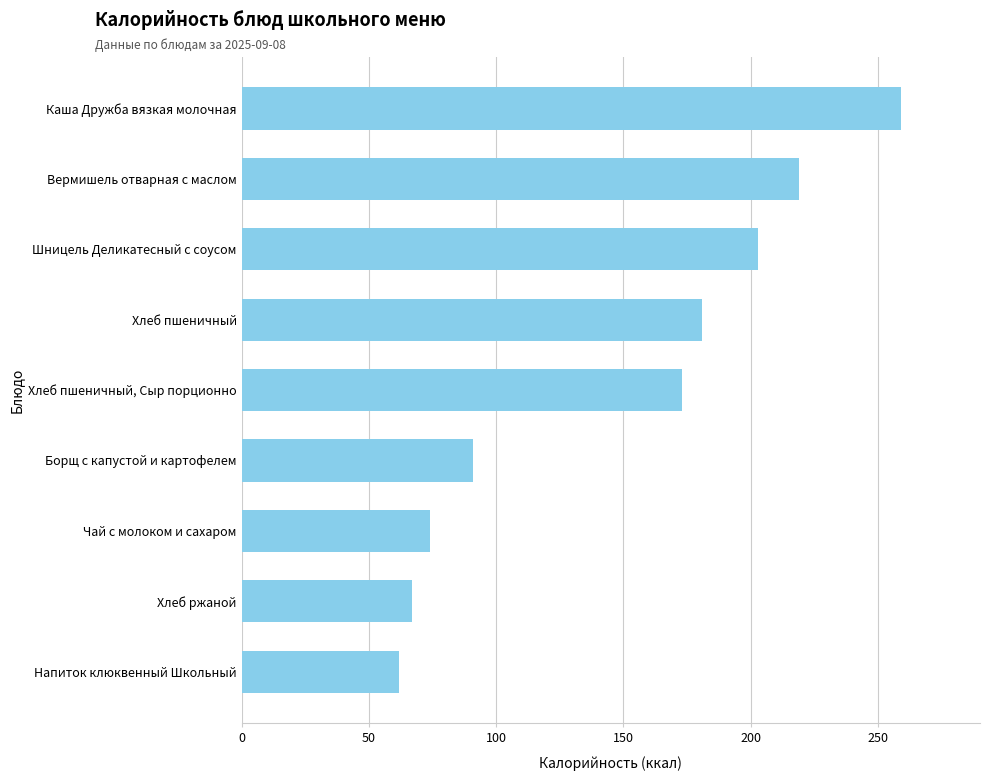

Are the bars horizontal?

Yes